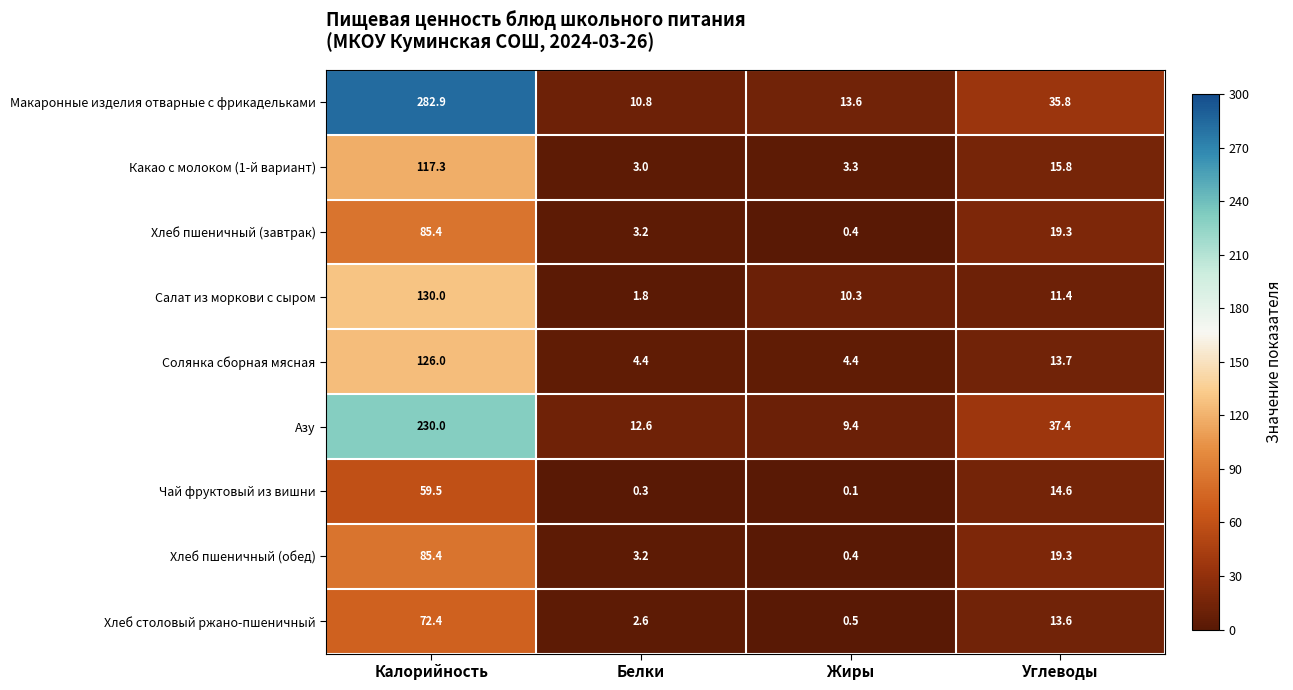

What is the difference between the highest and lowest values at Калорийность?

223.4